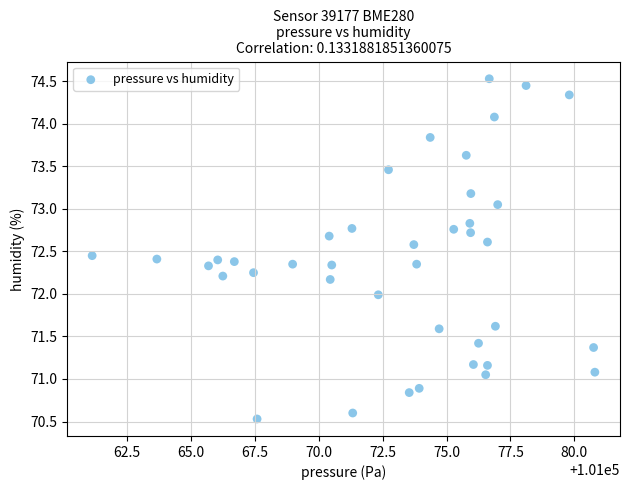

What is the range of Y values (max minus min)?

4.0